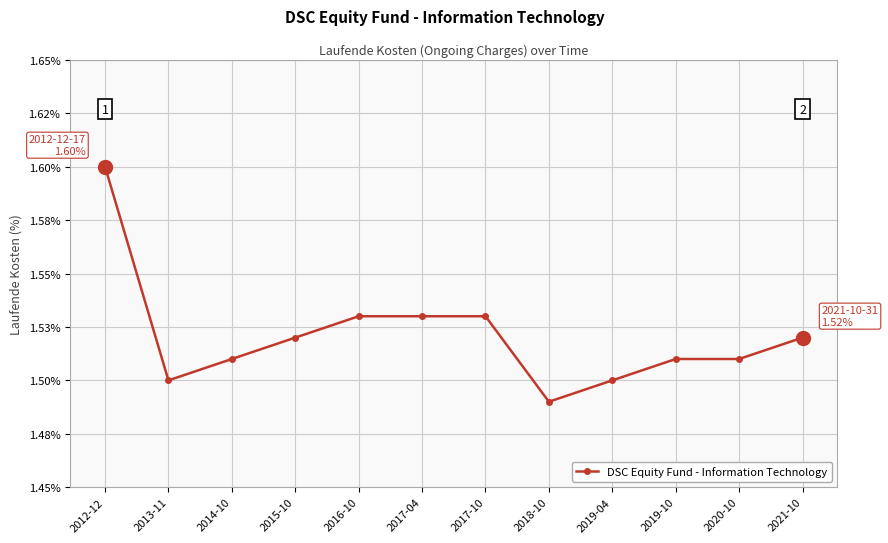

What is the label of the 4th point from the right?

2019-04